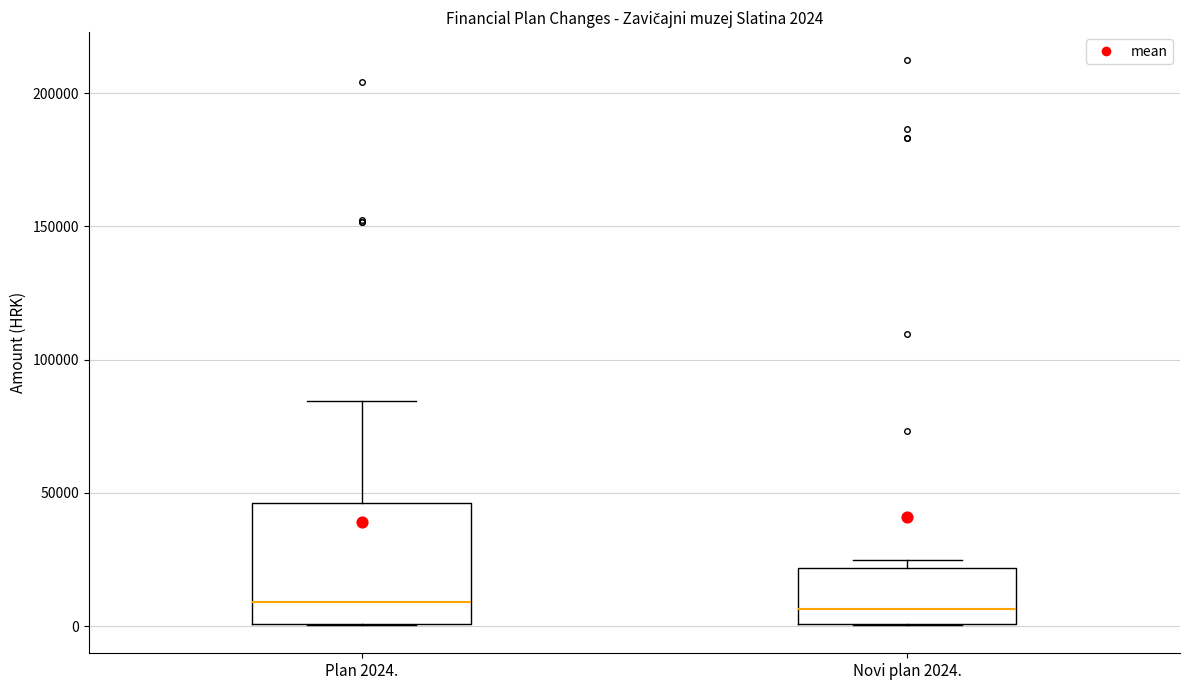

Comparing the boxes themselves (not the whiskers), which one is the tallest?

Plan 2024.